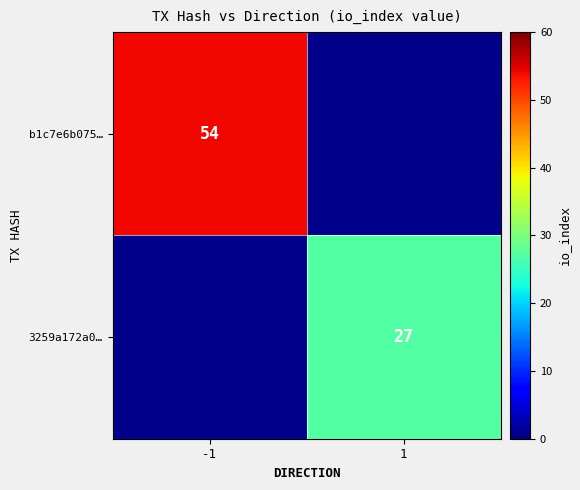

The value of 3259a172a0… at 1 is 27. True or false?

True